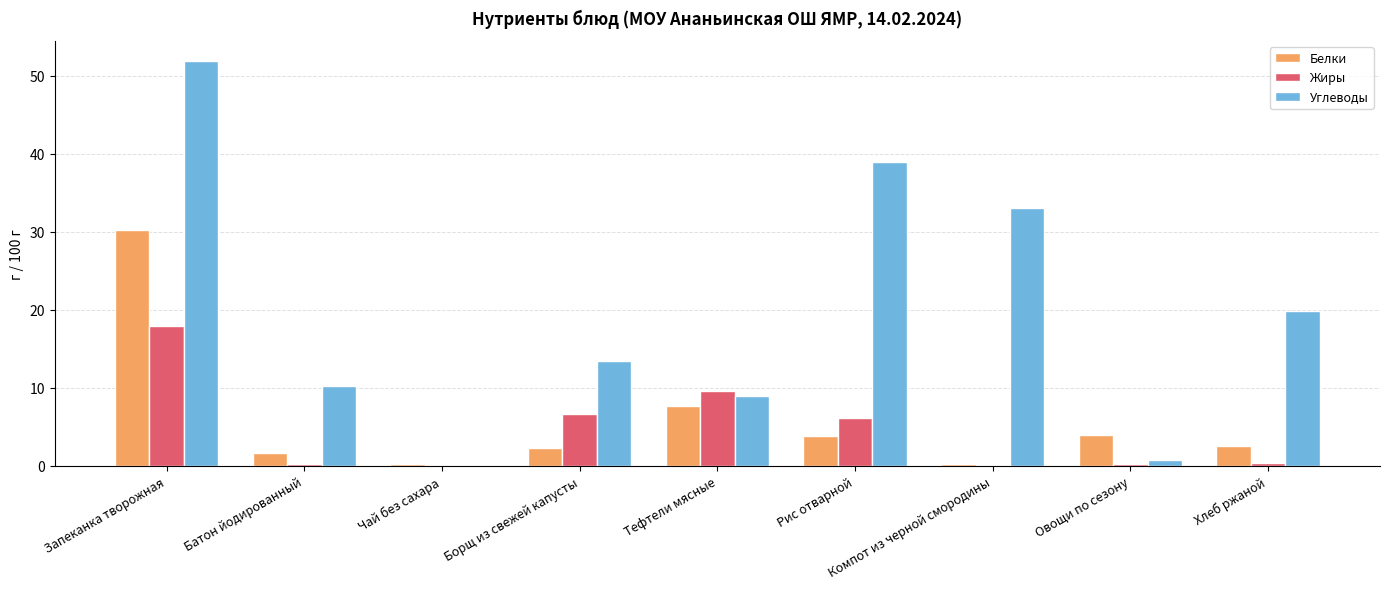

The value of Углеводы at Батон йодированный is 3.3. True or false?

False